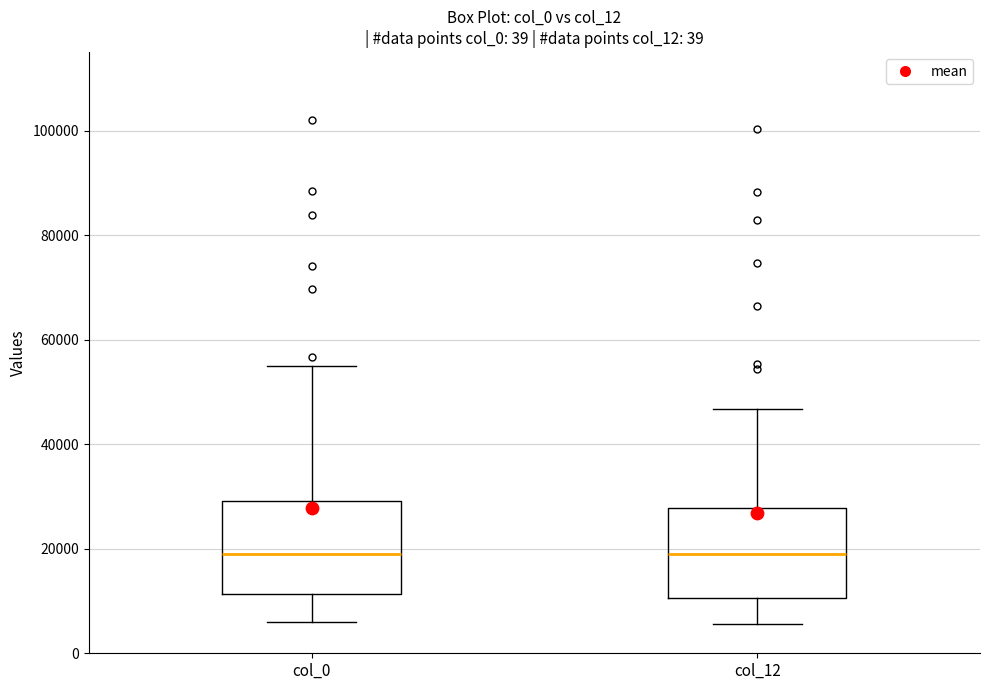

Reading left to right, transcribe this box plot: for each box, give where its median line is, the range the box spans, and where its two whiskers end, as read against the y-axis. The values are not printed on the chart, so give them approximately, as read against the axis.

col_0: median 20000, box 12000 to 30000, whiskers 6000 to 54000
col_12: median 18000, box 10000 to 28000, whiskers 6000 to 46000